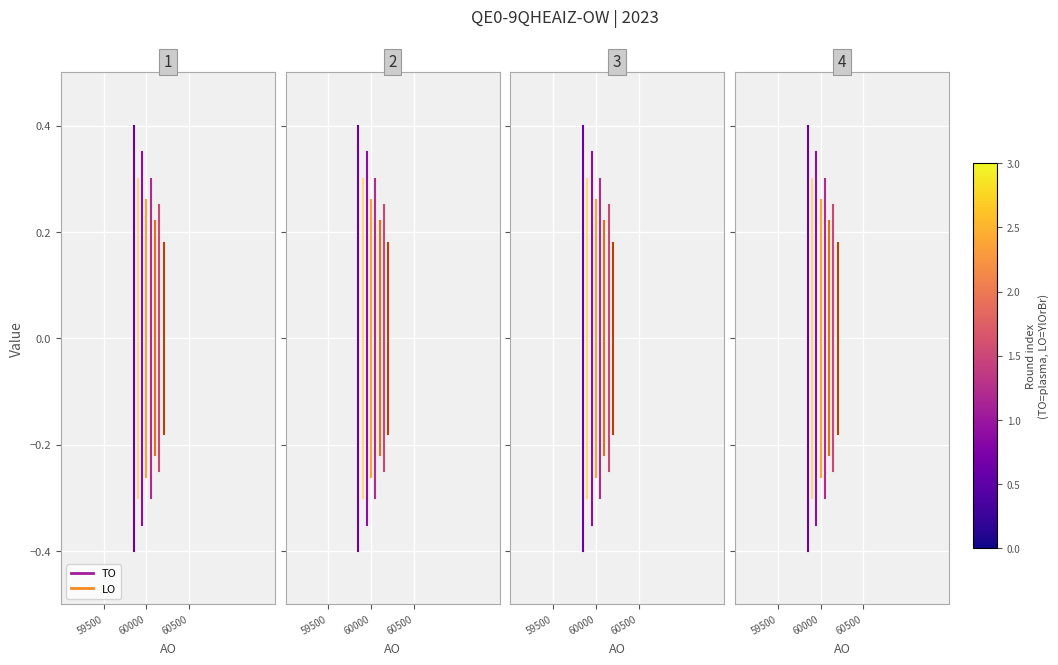

The TO series shows -0.7 at 59500. True or false?

False